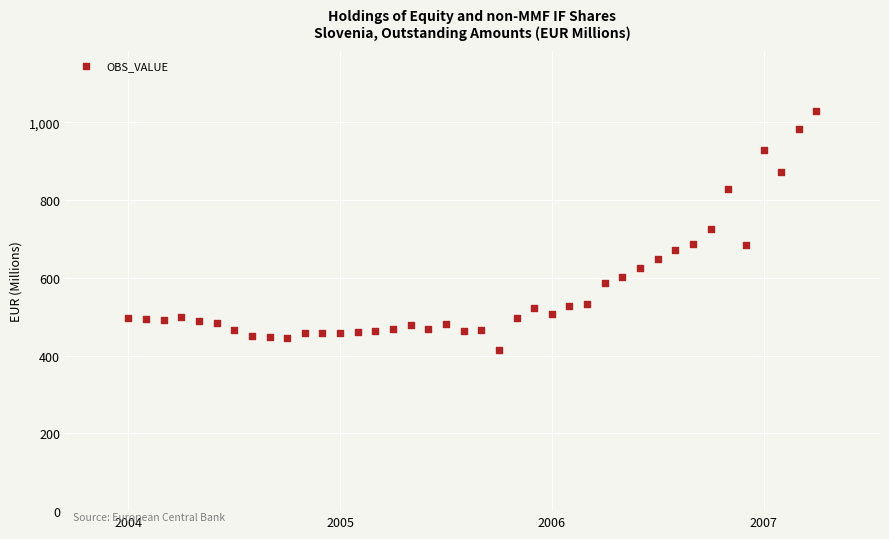

What is the range of X values (max minus min)?

3.2